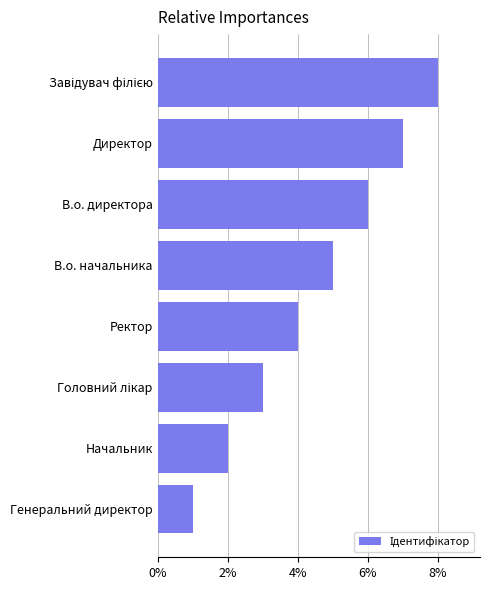

What position from the top is Директор?

2